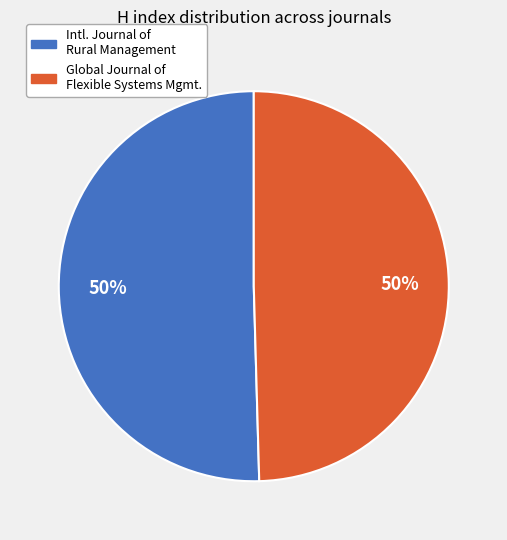

To the nearest percent, what is the average slice percentage?

50%